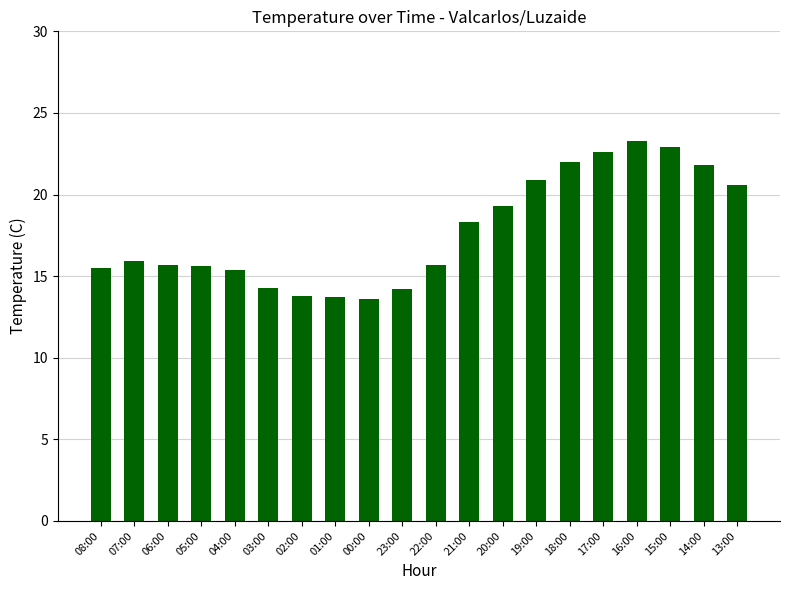

What is the average value?

17.8